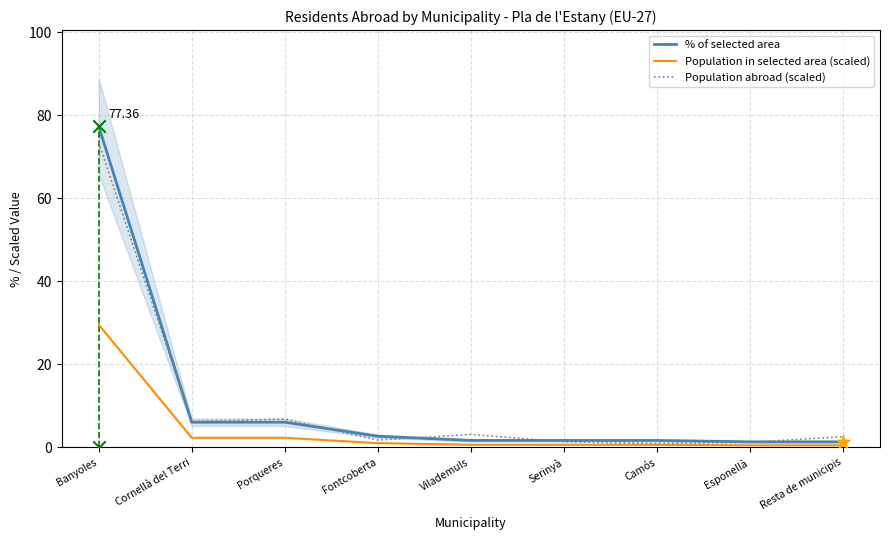

Which series reaches the minimum Y coordinate?

Population in selected area (scaled)